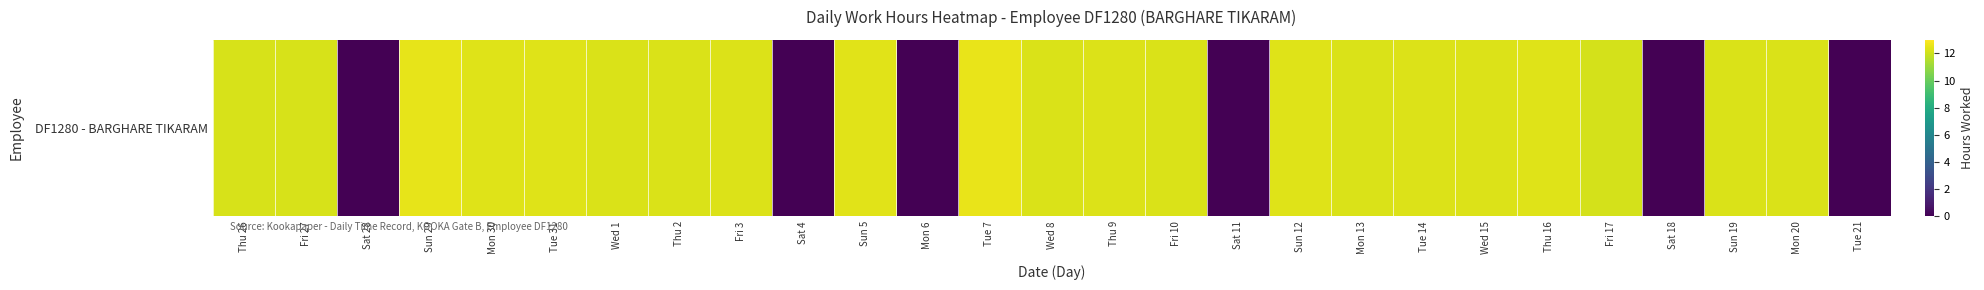

Approximately how many times larger is the value at Fri 3 compared to Wed 8?

1.0